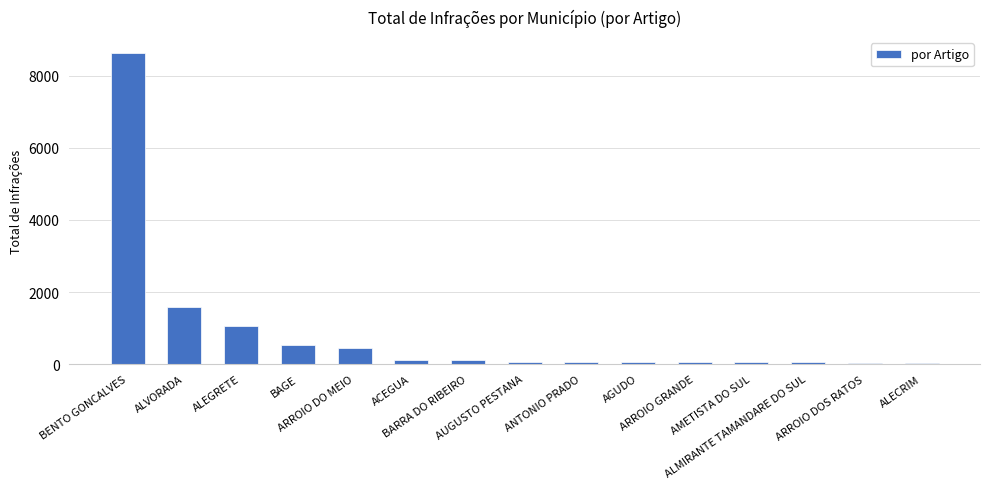

Reading left to right, extract all data points from this chart.

8642	1576	1057	525	433	123	122	55	54	54	52	48	44	37	27